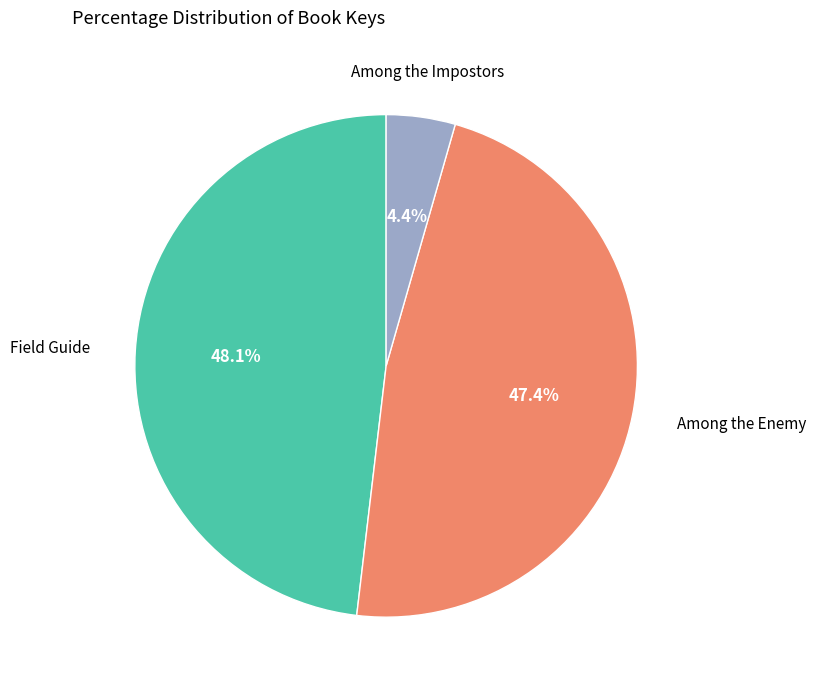

Does any single category account for the majority?

No